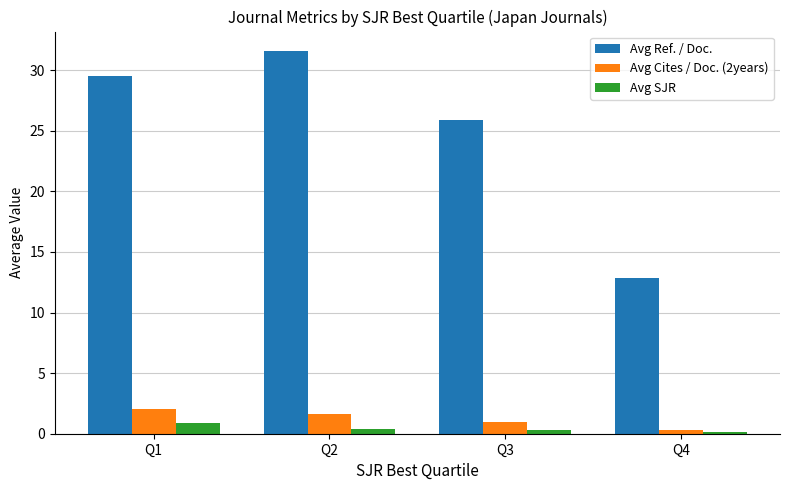

Count the number of categories in the chart.

4